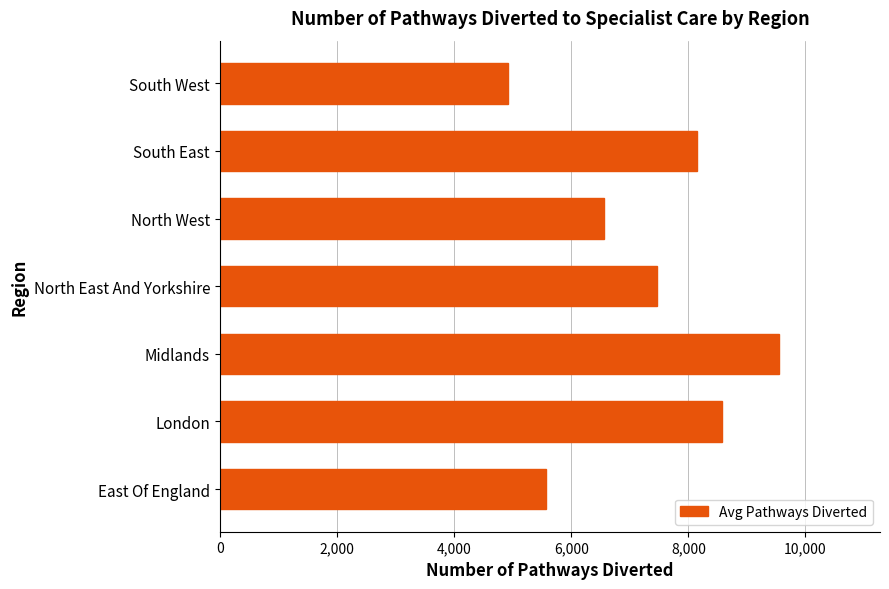

List the labels in order of value, smallest first.

South West, East Of England, North West, North East And Yorkshire, South East, London, Midlands